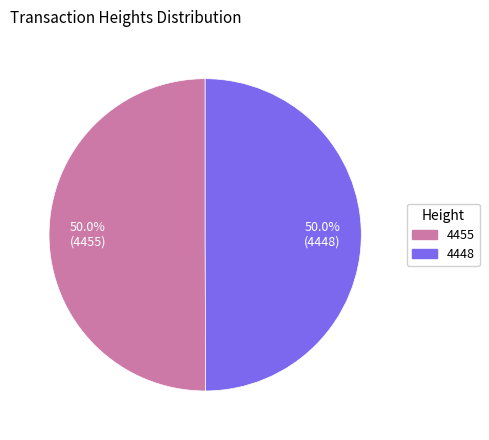

Combined, what portion of the pie is 4448 and 4455?

100.0%